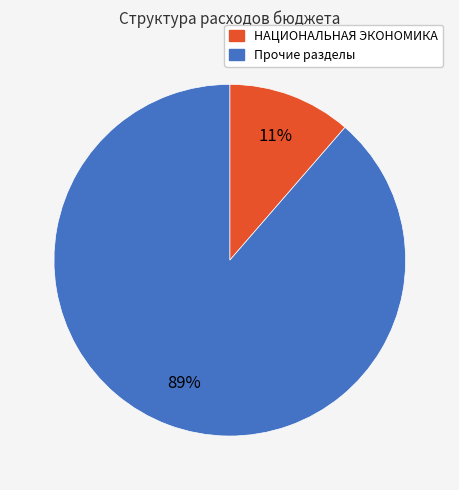

To the nearest percent, what is the average slice percentage?

50%